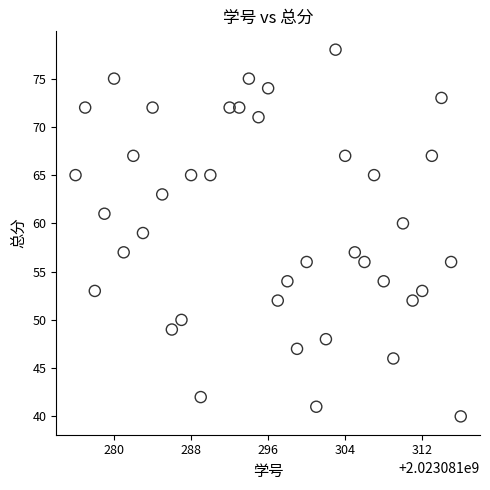

What is the range of Y values (max minus min)?

38